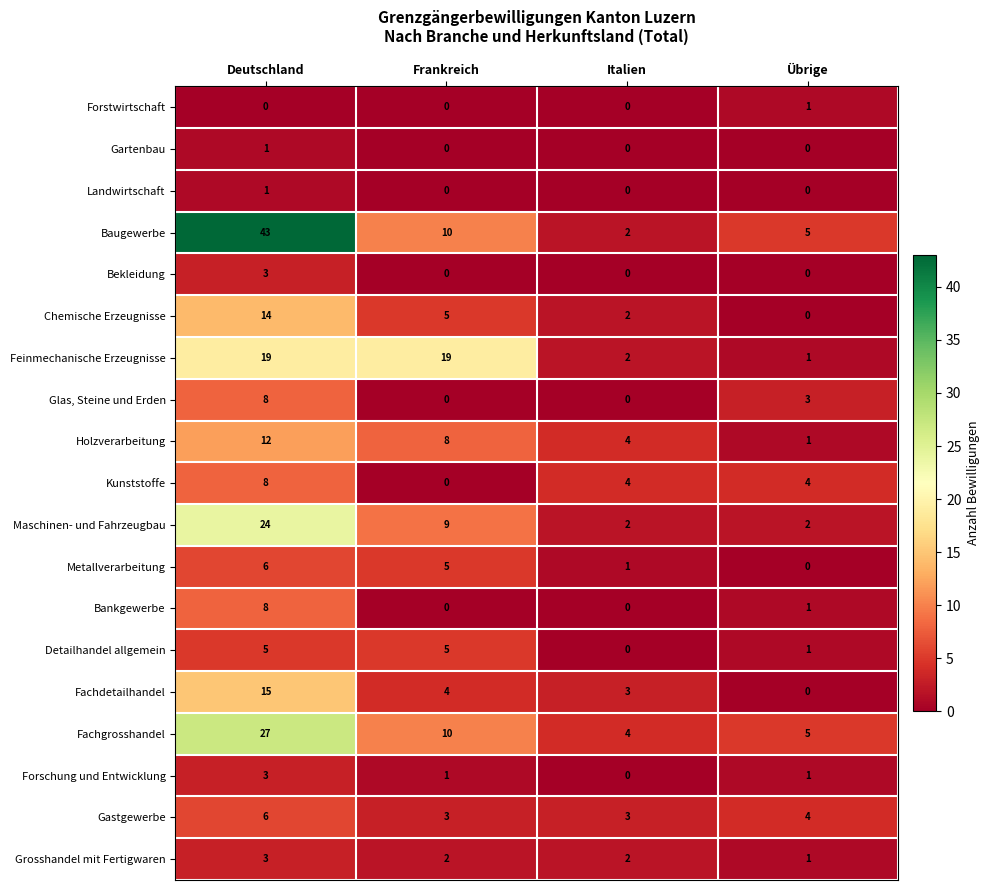

What is the difference between the maximum and minimum values in the Fachgrosshandel series?

23